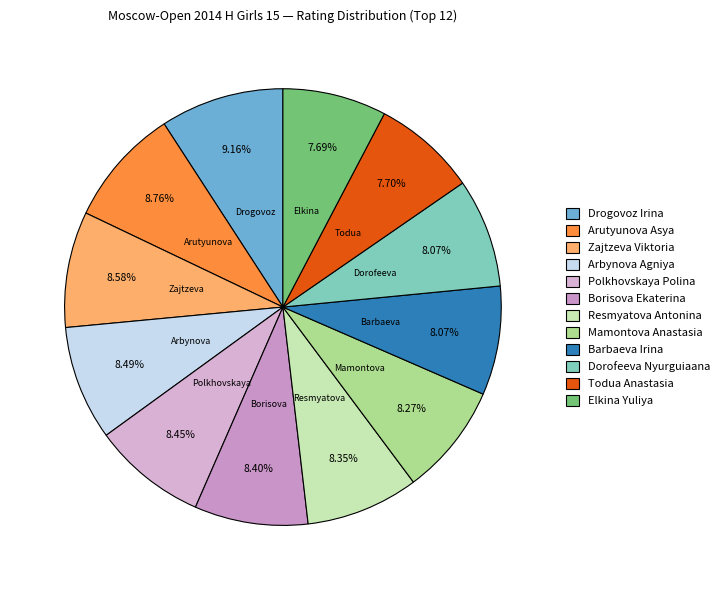

How much of the chart is everything except Borisova Ekaterina?

91.6%